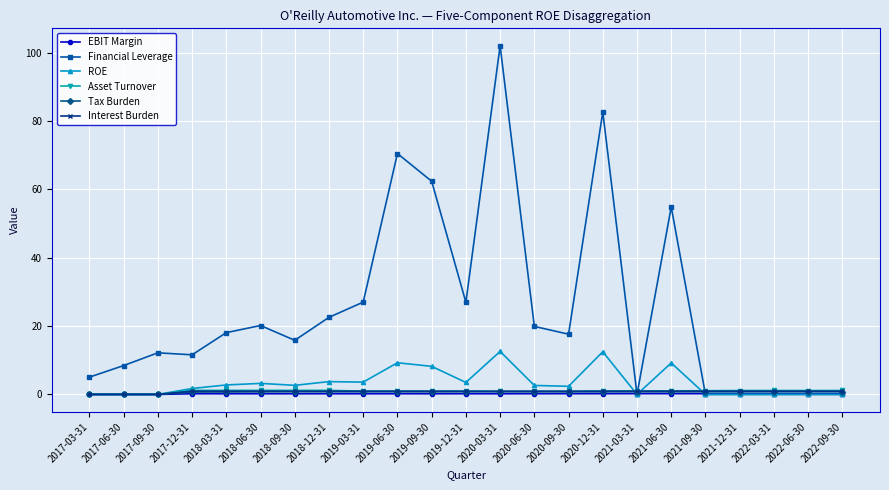

Is it true that Financial Leverage equals -66.5 at 2021-12-31?

False